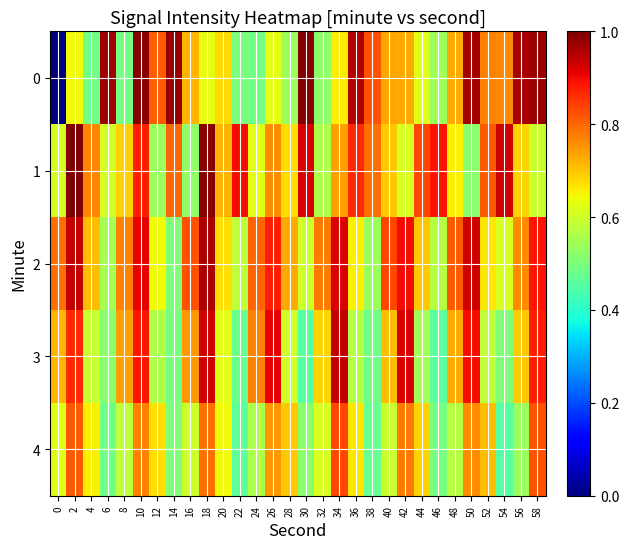

Between 2 and 42, which is larger?

42